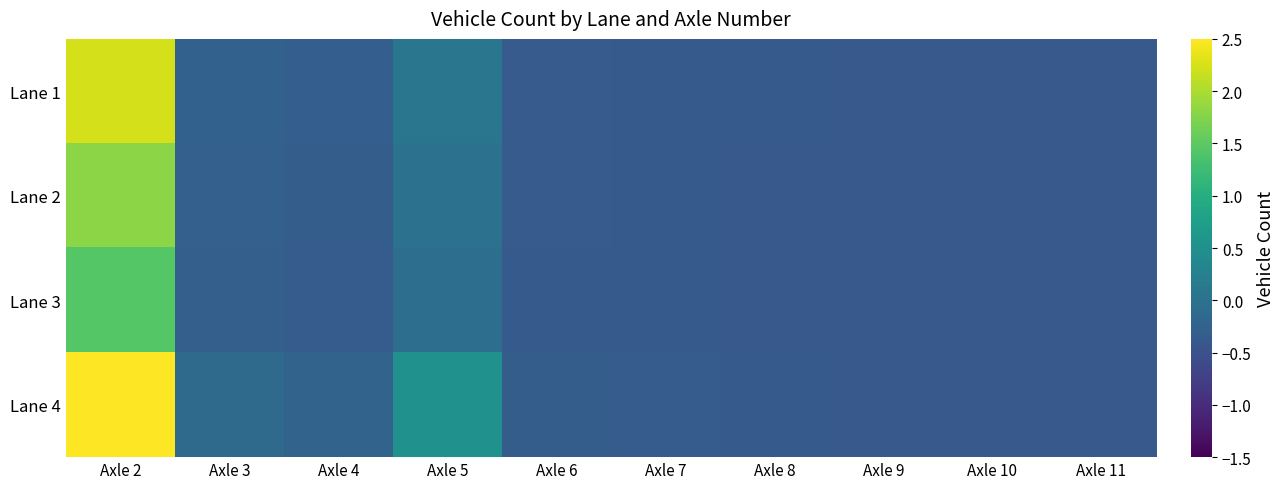

Reading left to right, what are all the values shown in this chart?

Lane 1: Axle 2=2.2	Axle 3=-0.3	Axle 4=-0.3	Axle 5=0.1	Axle 6=-0.4	Axle 7=-0.4	Axle 8=-0.4	Axle 9=-0.4	Axle 10=-0.4	Axle 11=-0.4
Lane 2: Axle 2=1.8	Axle 3=-0.3	Axle 4=-0.3	Axle 5=0.0	Axle 6=-0.4	Axle 7=-0.4	Axle 8=-0.4	Axle 9=-0.4	Axle 10=-0.4	Axle 11=-0.4
Lane 3: Axle 2=1.4	Axle 3=-0.3	Axle 4=-0.3	Axle 5=-0.1	Axle 6=-0.4	Axle 7=-0.4	Axle 8=-0.4	Axle 9=-0.4	Axle 10=-0.4	Axle 11=-0.4
Lane 4: Axle 2=5.0	Axle 3=-0.1	Axle 4=-0.2	Axle 5=0.5	Axle 6=-0.3	Axle 7=-0.3	Axle 8=-0.4	Axle 9=-0.4	Axle 10=-0.4	Axle 11=-0.4